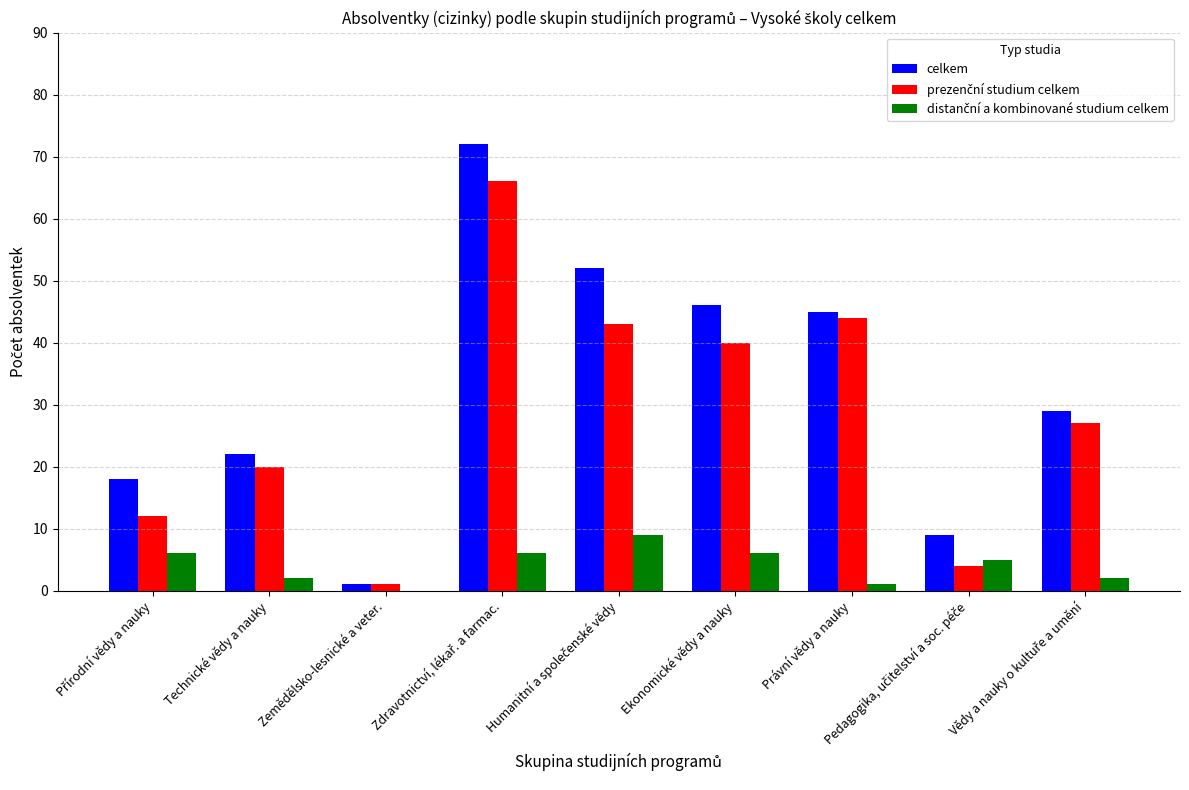

True or false: celkem has a value of 71 at Právní vědy a nauky.

False